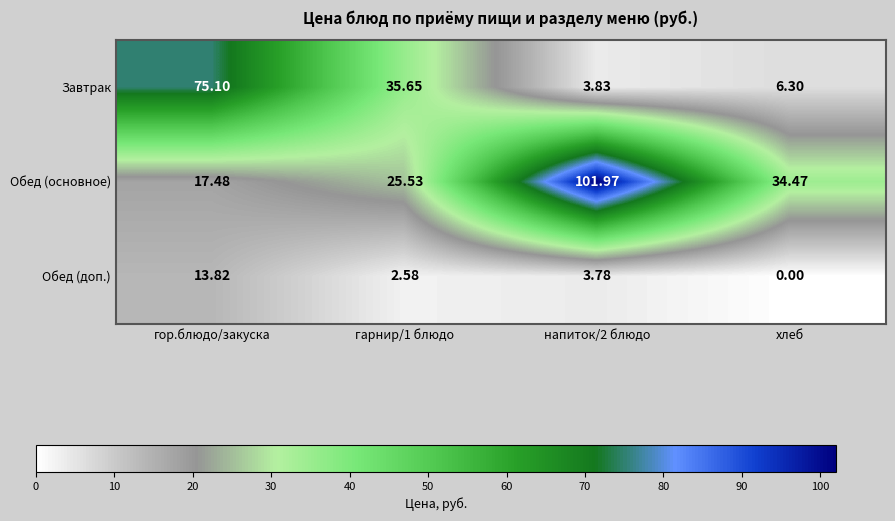

At напиток/2 блюдо, list the series in order from largest to smallest.

Обед (основное), Завтрак, Обед (доп.)